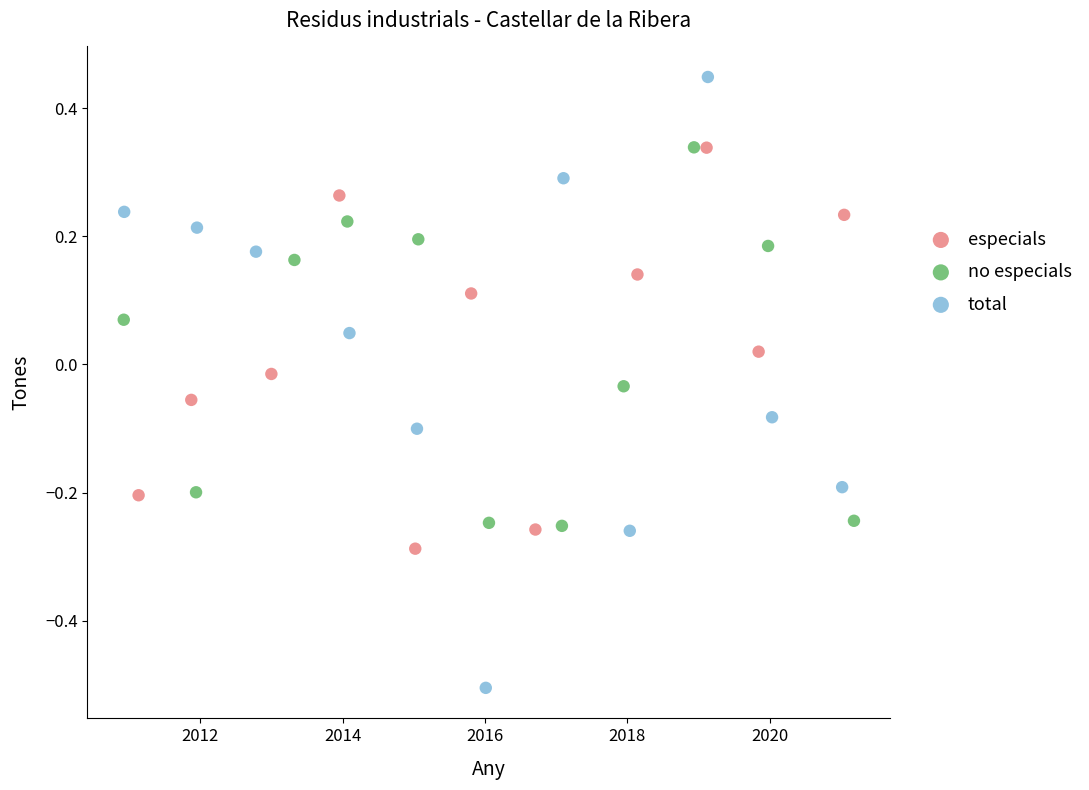

Which series reaches the minimum Y coordinate?

total